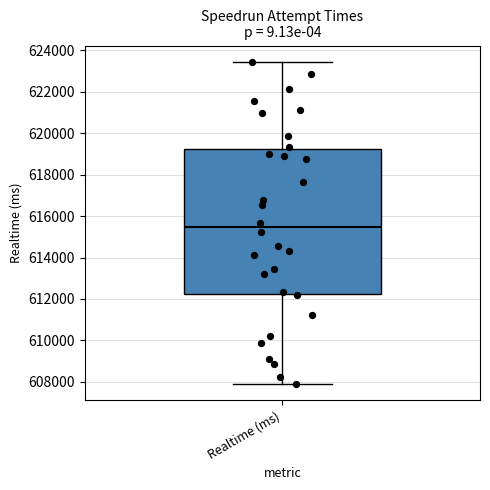

Transcribe this box plot: give where the median line is, the range the box spans, and where the two whiskers end, as read against the y-axis. The values are not printed on the chart, so give them approximately, as read against the axis.

median 615400, box 612200 to 619200, whiskers 607800 to 623400